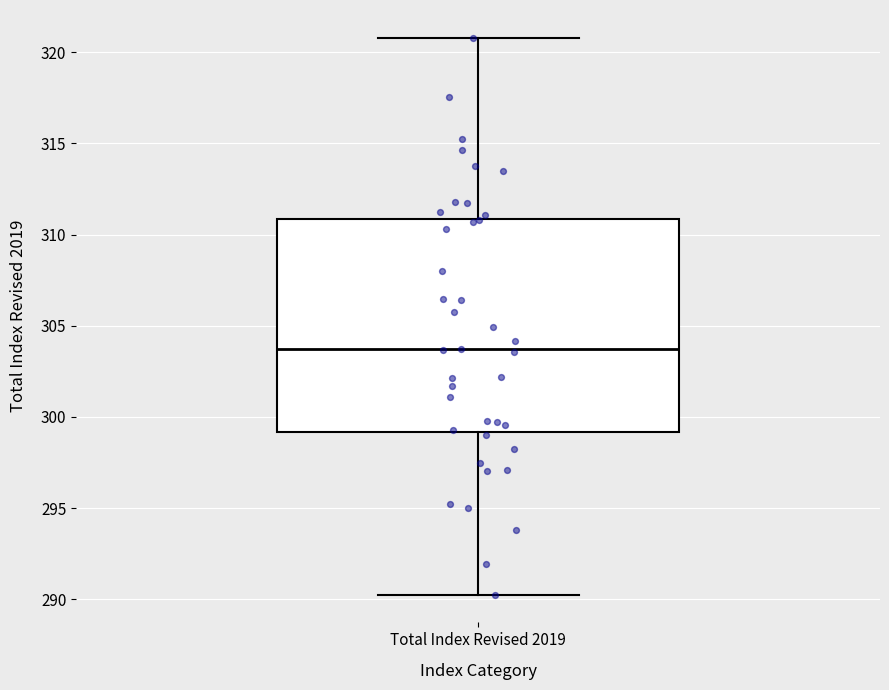

Read this box plot against the y-axis: the position of the median line, the range covered by the box, and the ends of both whiskers. The values are not printed on the chart, so give them approximately, as read against the axis.

median 303.5, box 299.0 to 311.0, whiskers 290.5 to 321.0